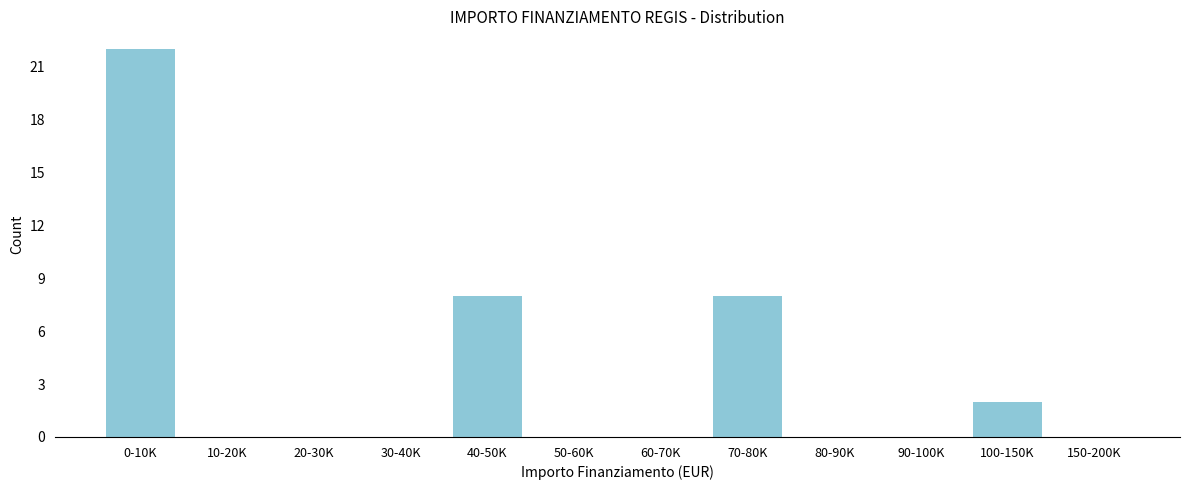

Reading left to right, transcribe all the data shown in this chart.

0-10K=22	10-20K=0	20-30K=0	30-40K=0	40-50K=8	50-60K=0	60-70K=0	70-80K=8	80-90K=0	90-100K=0	100-150K=2	150-200K=0